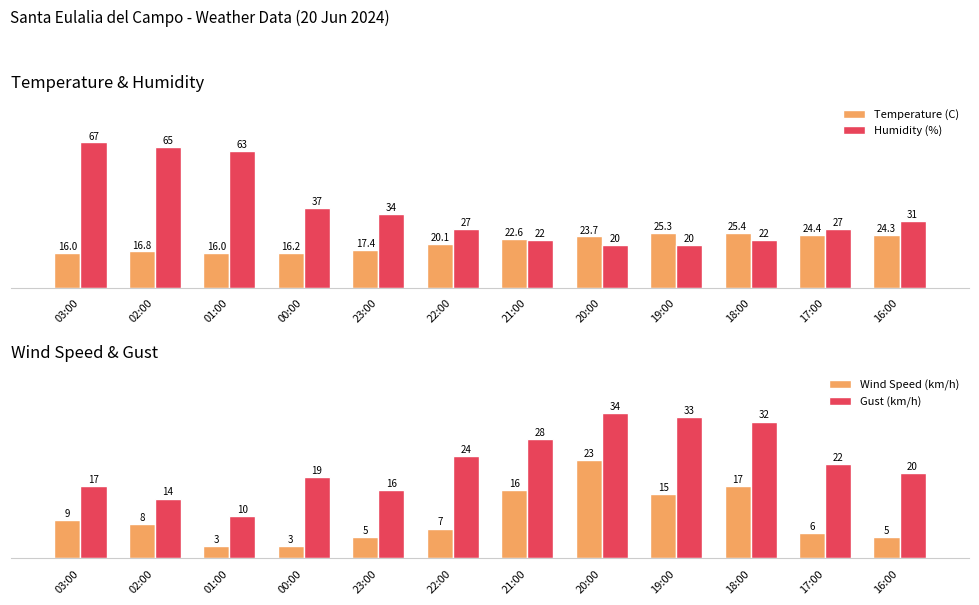

What are all the series names shown in the legend?

Temperature (C), Humidity (%), Wind Speed (km/h), Gust (km/h)